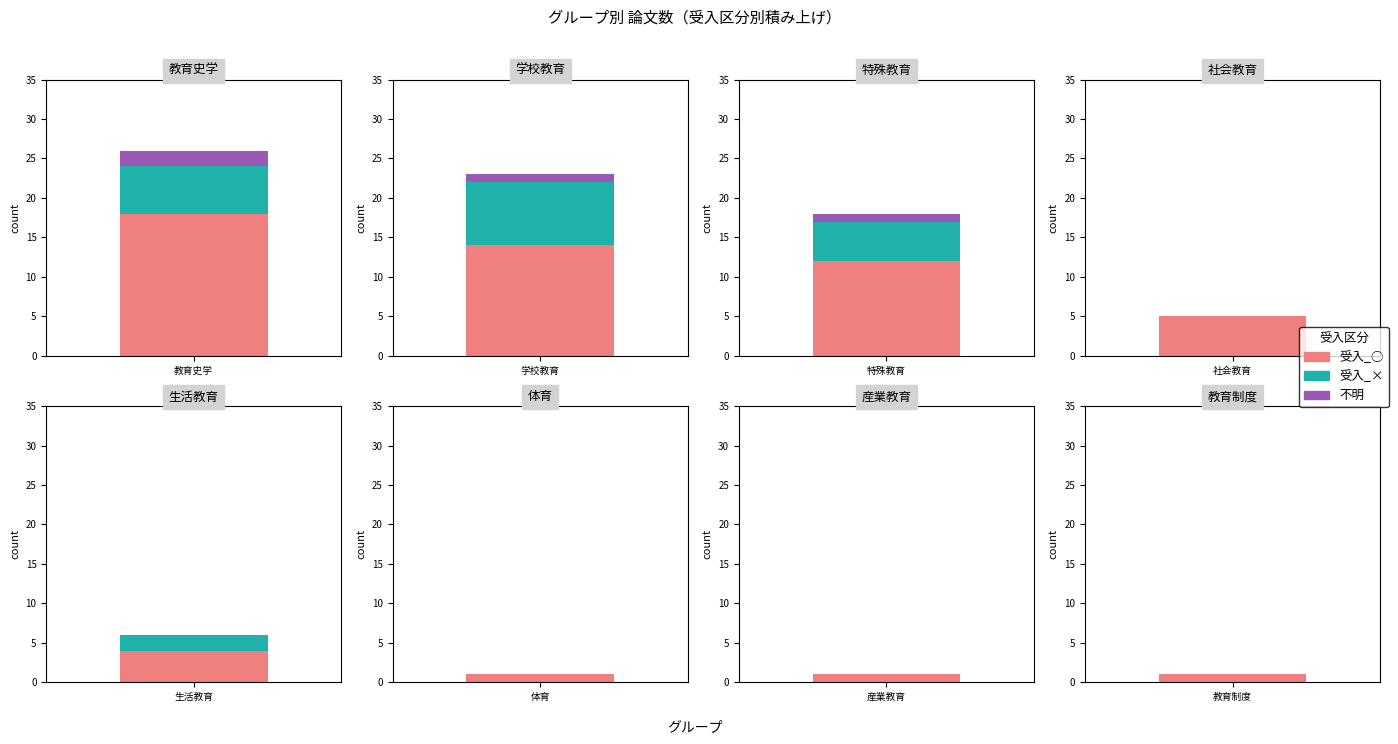

What is the sum of all 受入_× values?

21